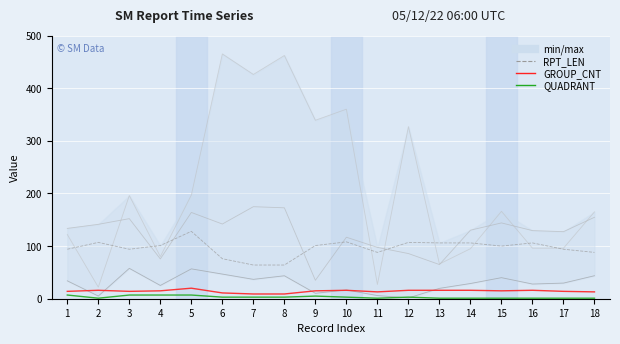

Where does the LONG series first go above 133?

1